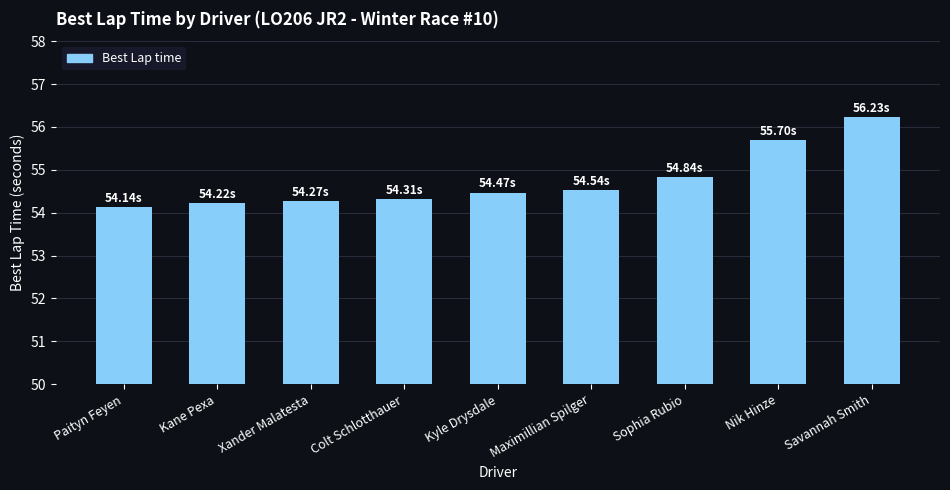

Approximately how many times larger is the value at Kyle Drysdale compared to Savannah Smith?

1.0